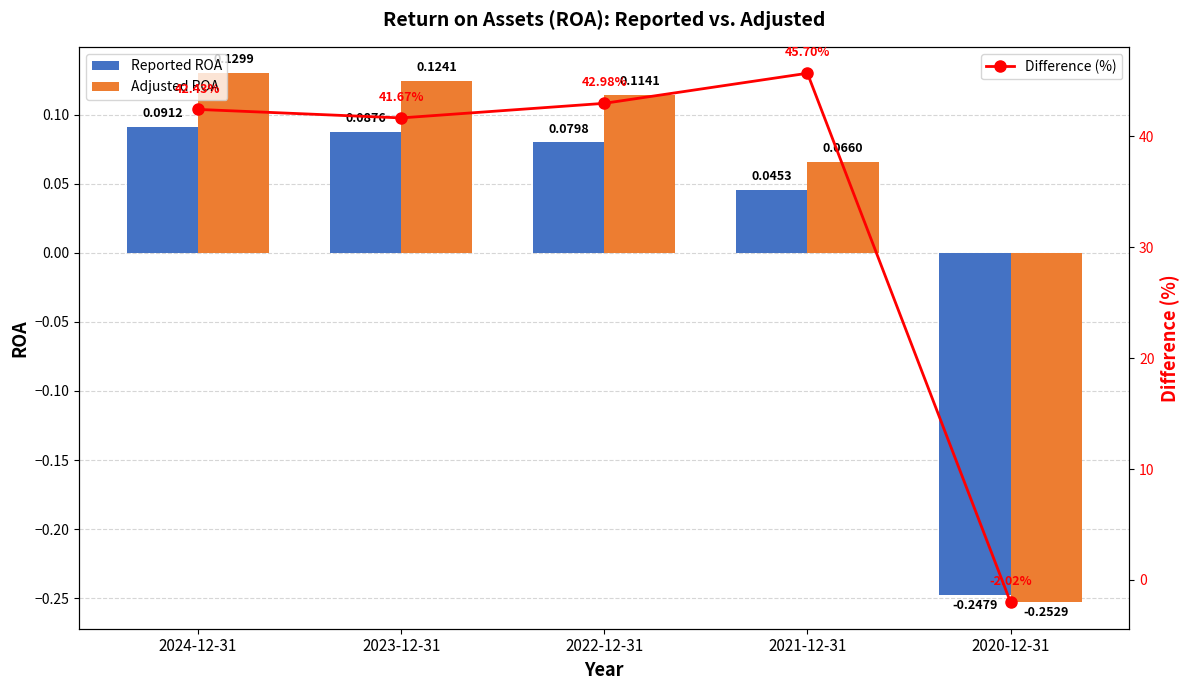

Which label corresponds to the largest value in the chart?

2021-12-31